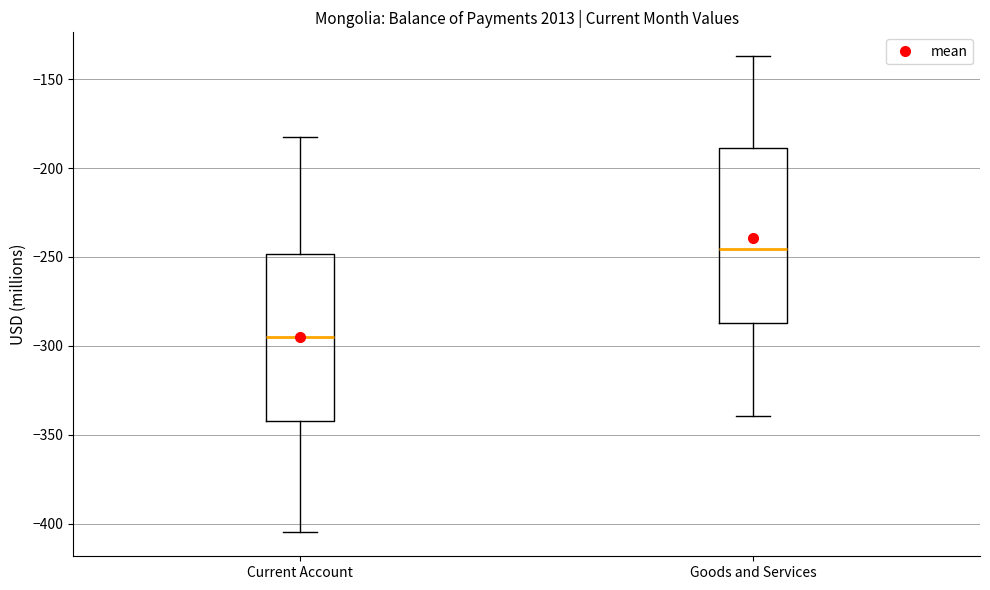

Which box's median line is the lowest?

Current Account